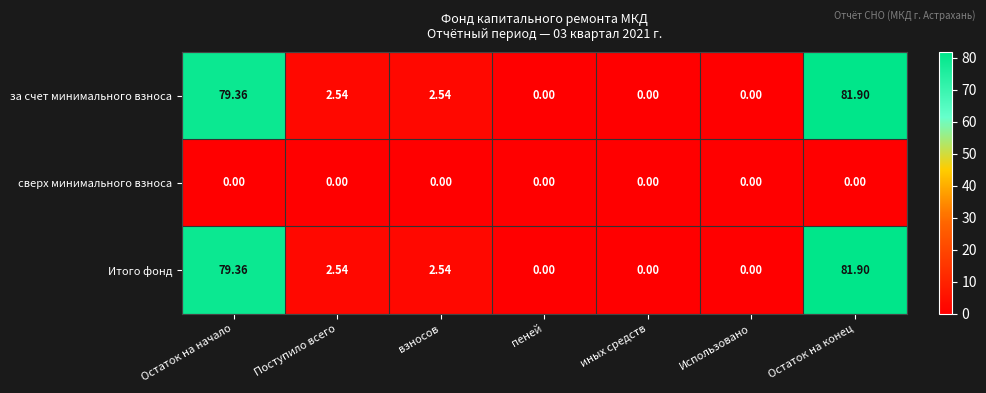

At which category is the sum across all series the highest?

Остаток на конец